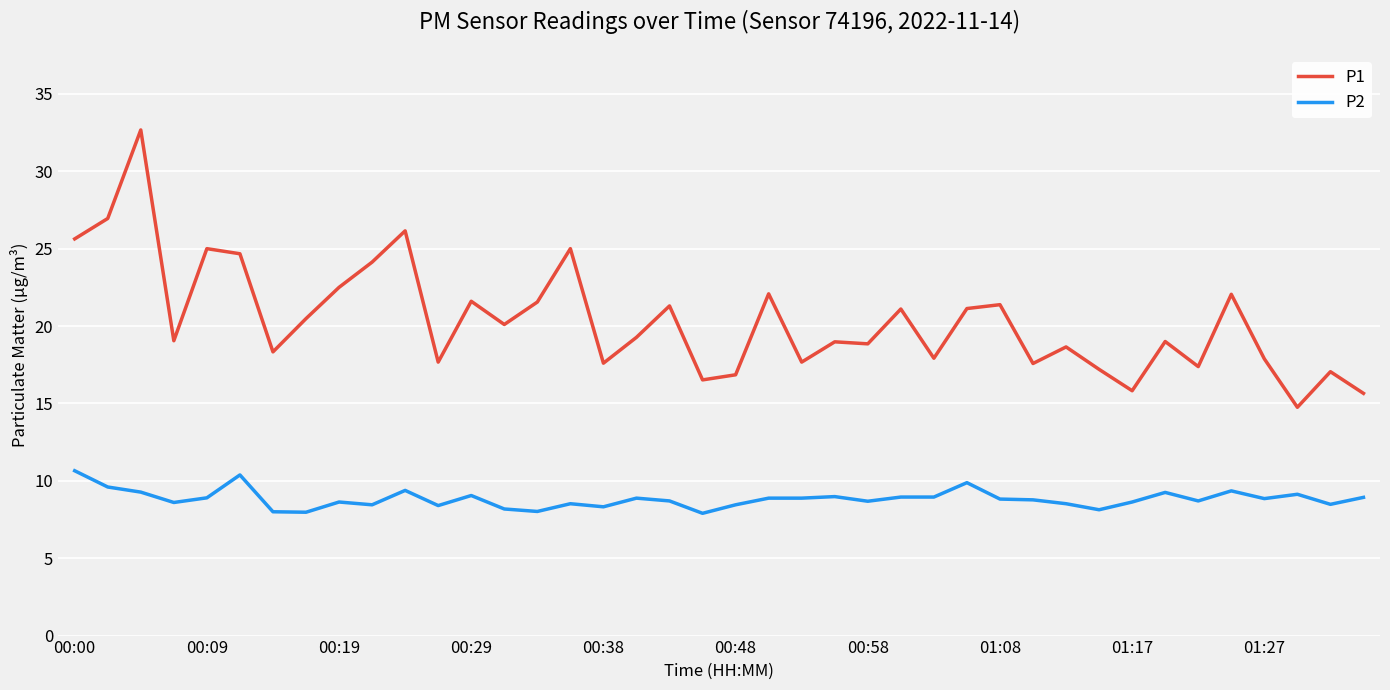

What is the lowest value of the P2 series?

7.9